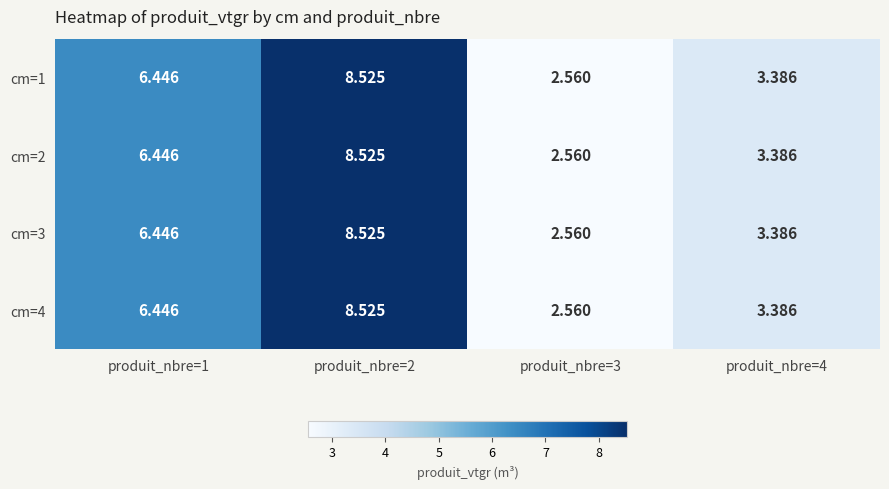

Is the value of cm=1 at produit_nbre=3 greater than the value of cm=4 at produit_nbre=1?

No